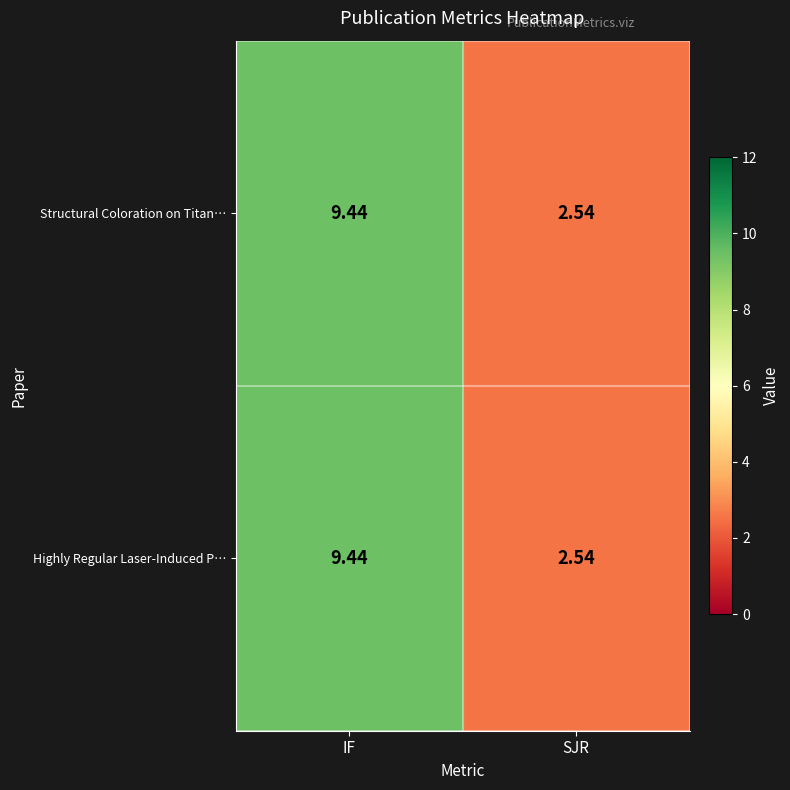

How many values in the Highly Regular Laser-Induced P… series are below 9?

1